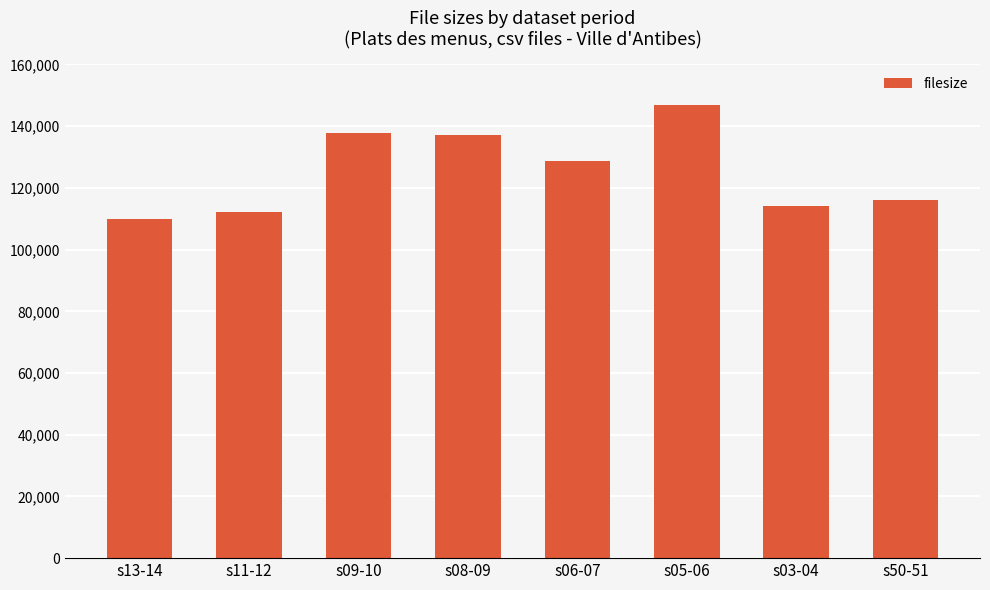

What is the value of the 3rd bar from the left?

137942